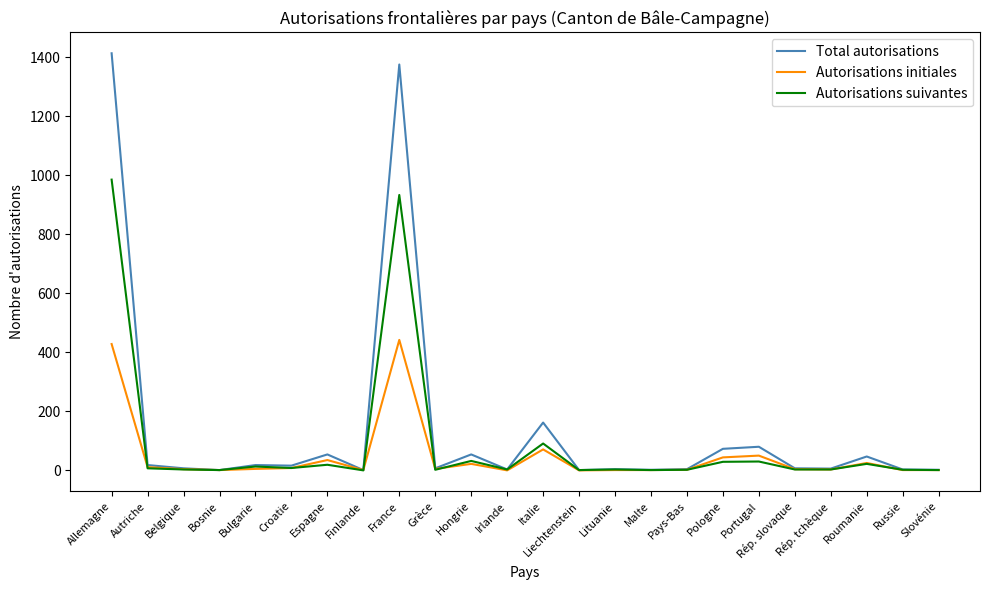

Is the value of Autorisations suivantes at Italie greater than the value of Total autorisations at Rép. slovaque?

Yes